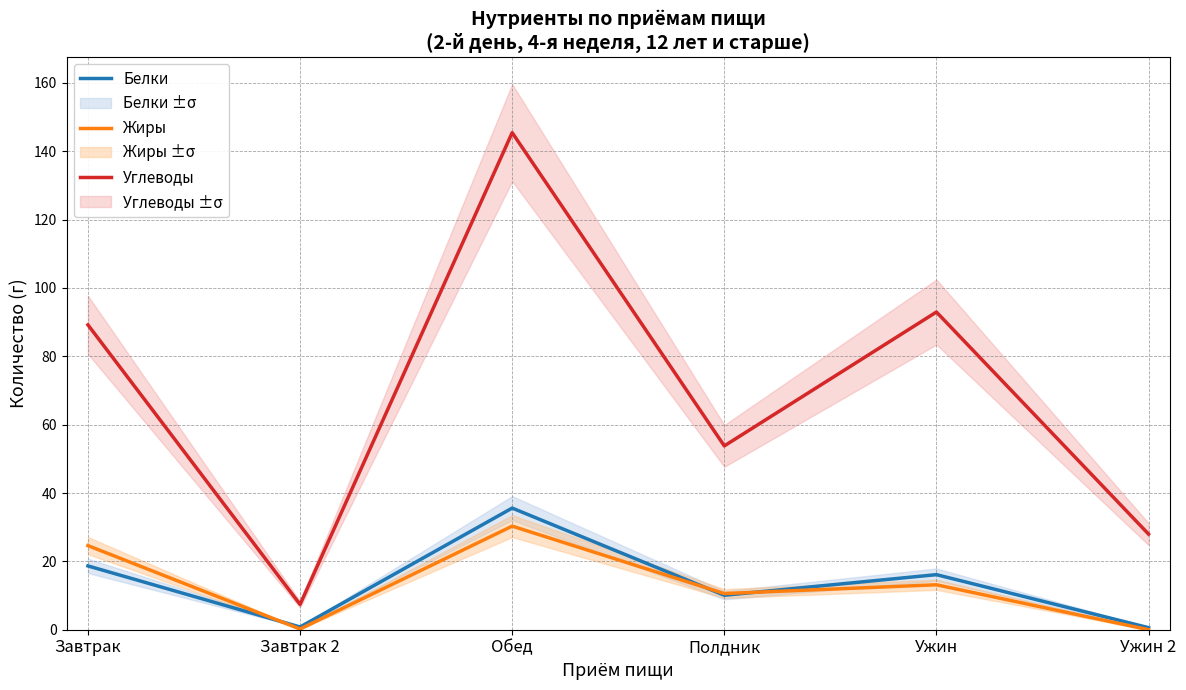

True or false: Белки has a value of 0.2 at Ужин 2.

False